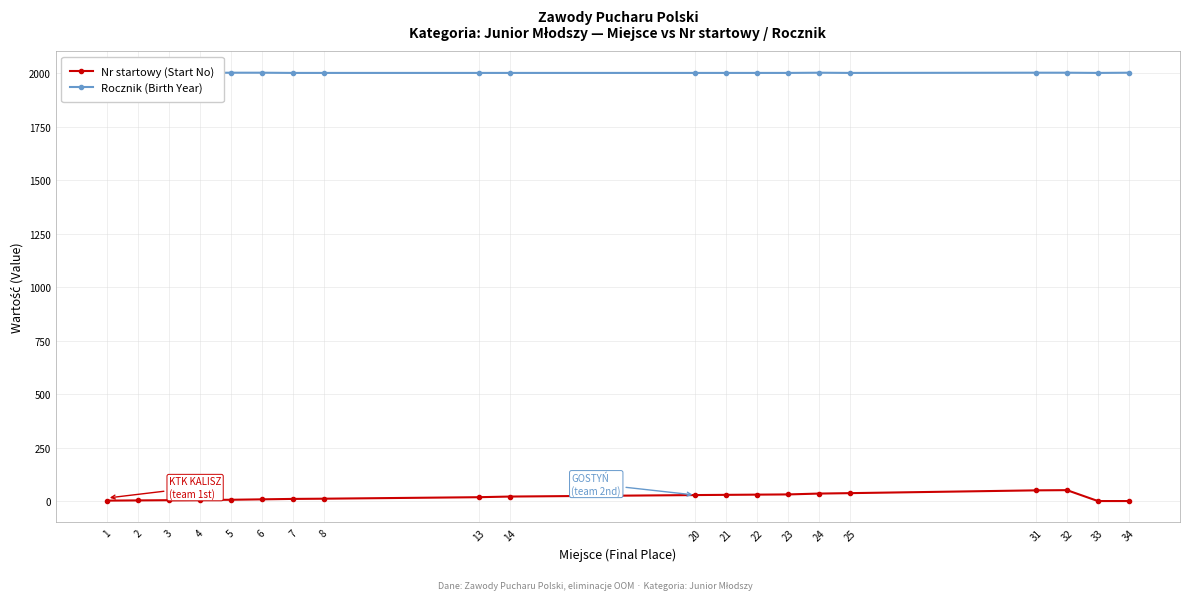

What is the sum of the Rocznik (Birth Year) values at 33 and 5?

4005